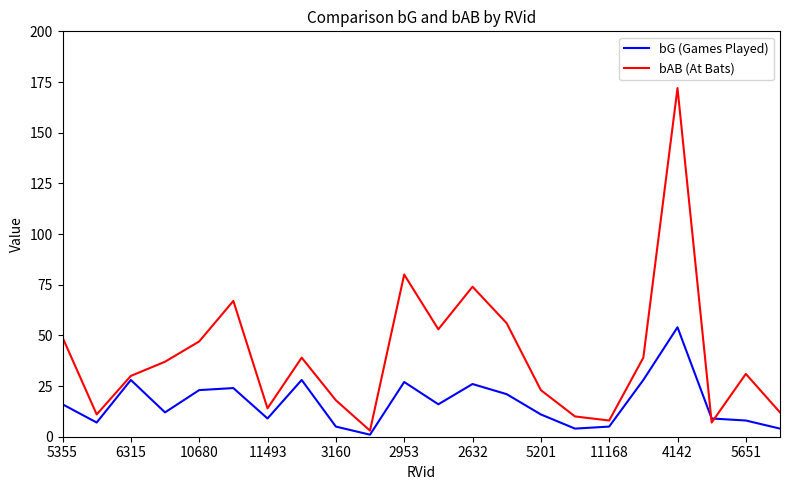

Which series has the largest range (max minus min)?

bAB (At Bats)